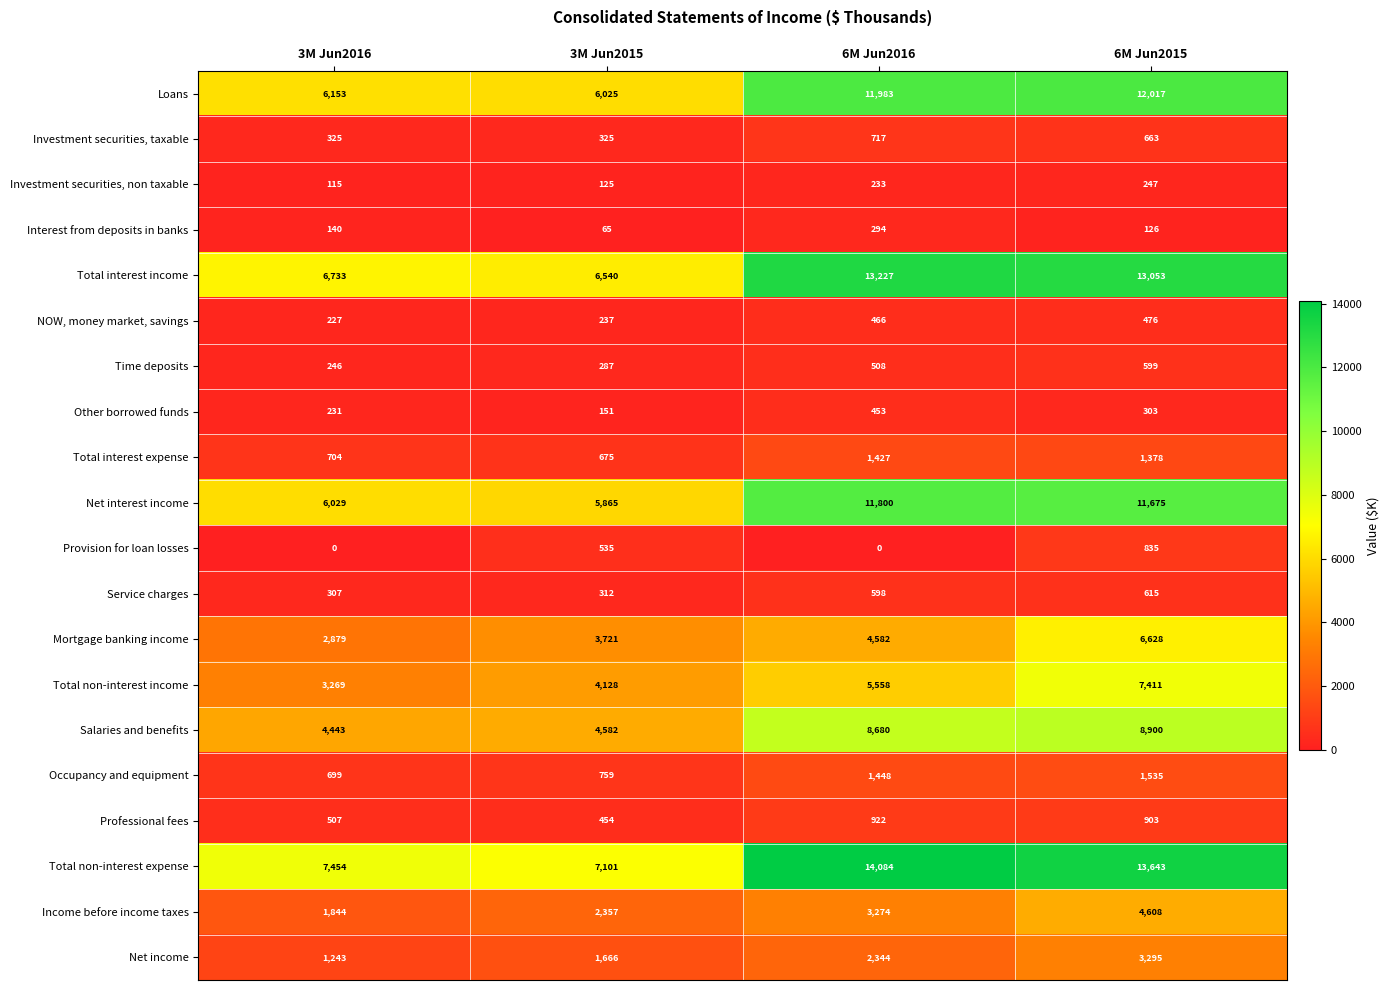

What is the difference between the maximum and minimum values in the Service charges series?

308